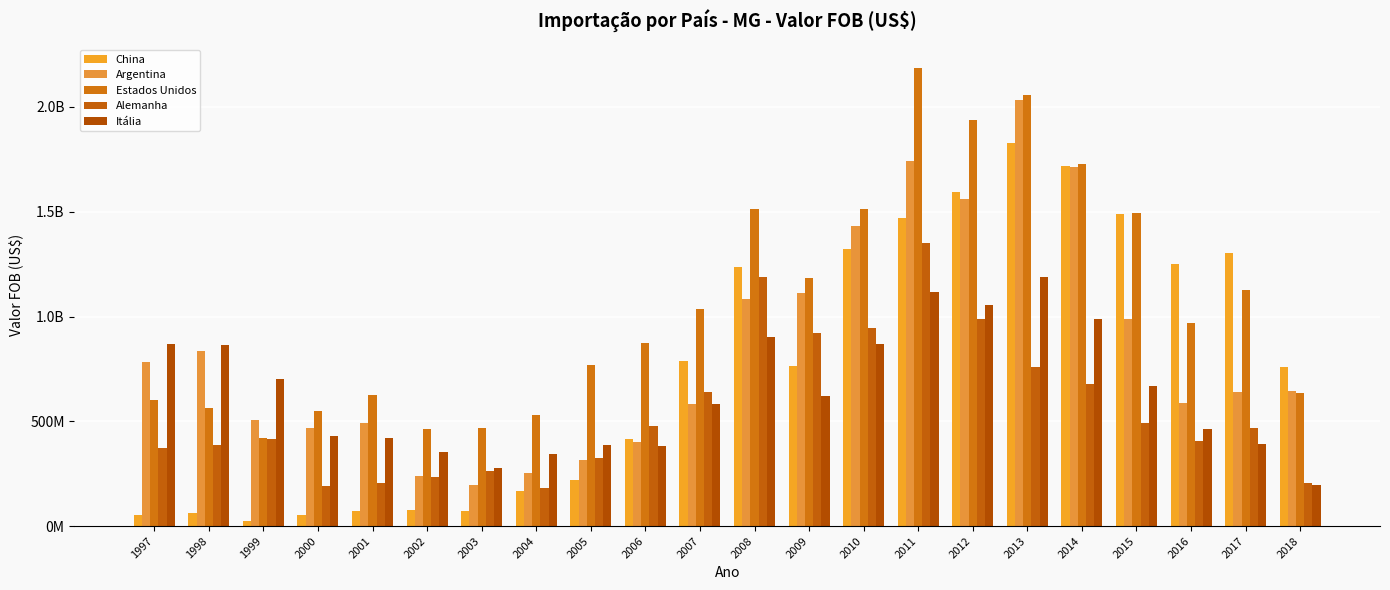

Are the bars horizontal?

No